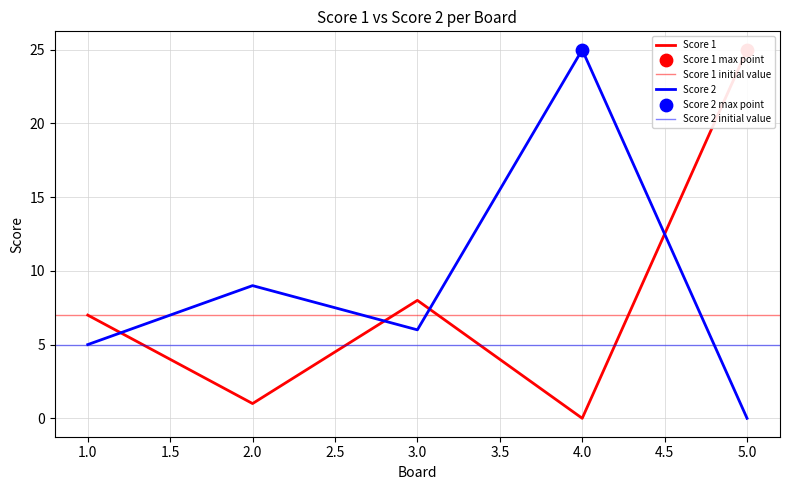

Which series reaches the minimum Y coordinate?

Score 1